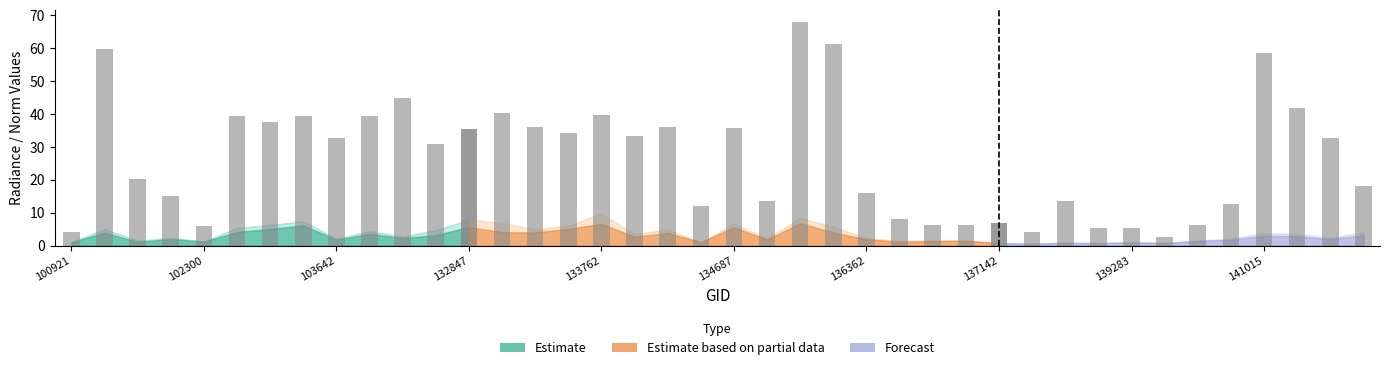

The chart shows a value of 5.8 at 102300. True or false?

True